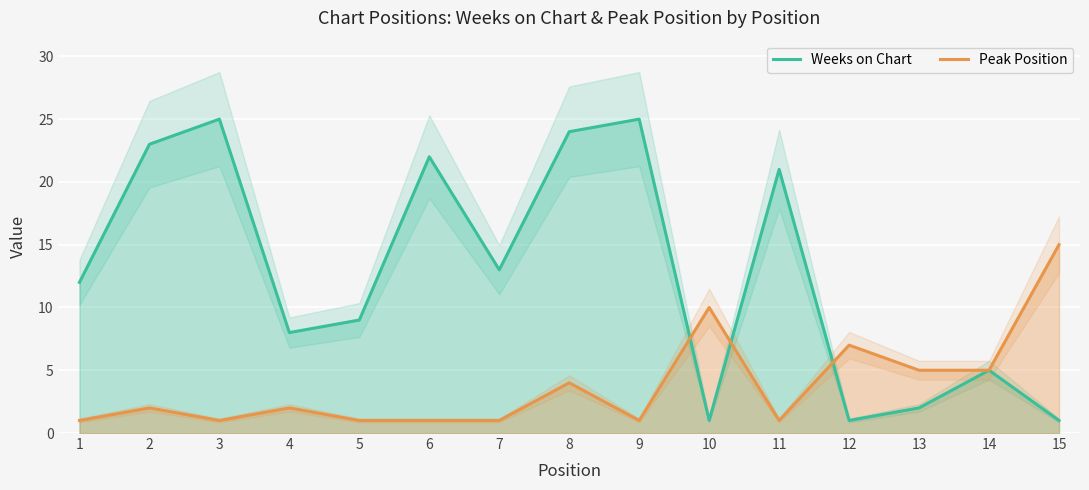

Rank the categories by Peak Position value from highest to lowest.

15, 10, 12, 13, 14, 8, 2, 4, 1, 3, 5, 6, 7, 9, 11